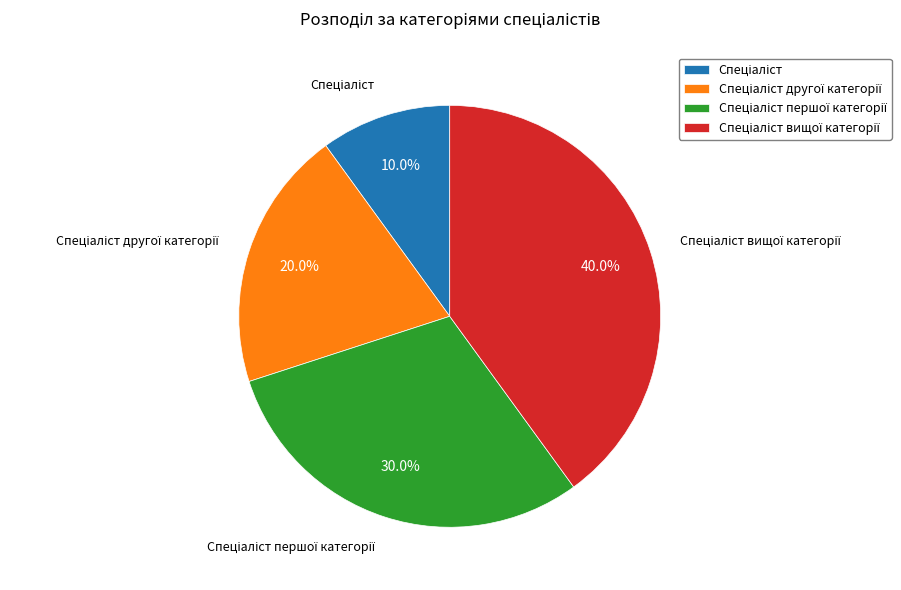

Is there a majority slice in this chart?

No